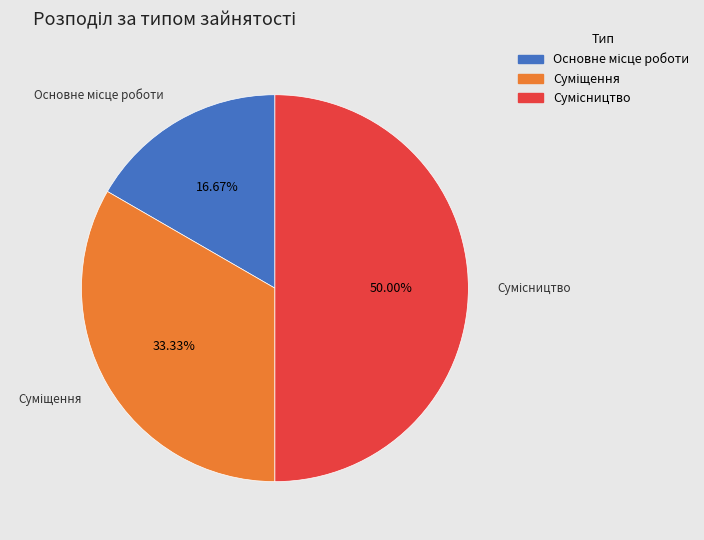

How many segments does this pie chart have?

3